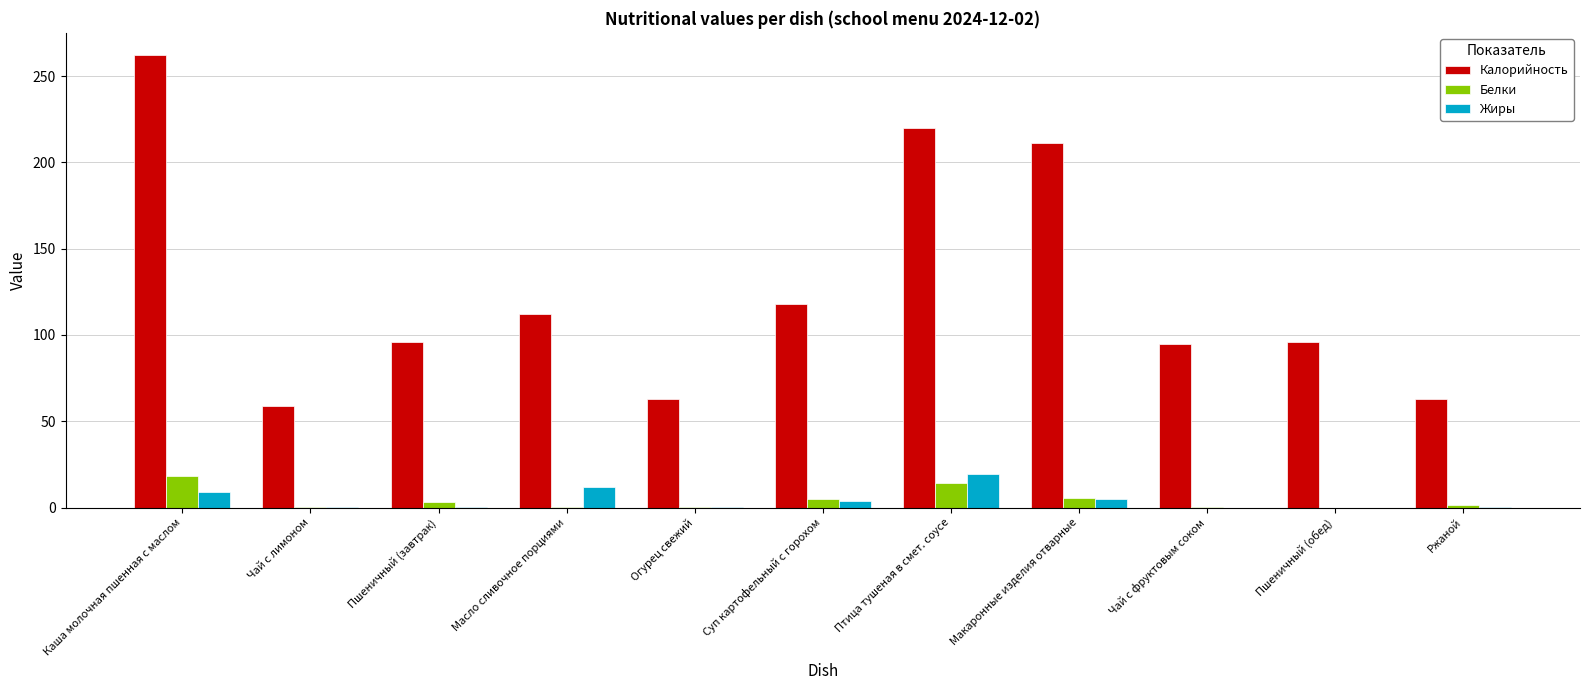

Is it true that Жиры equals 0.3 at Пшеничный (завтрак)?

True